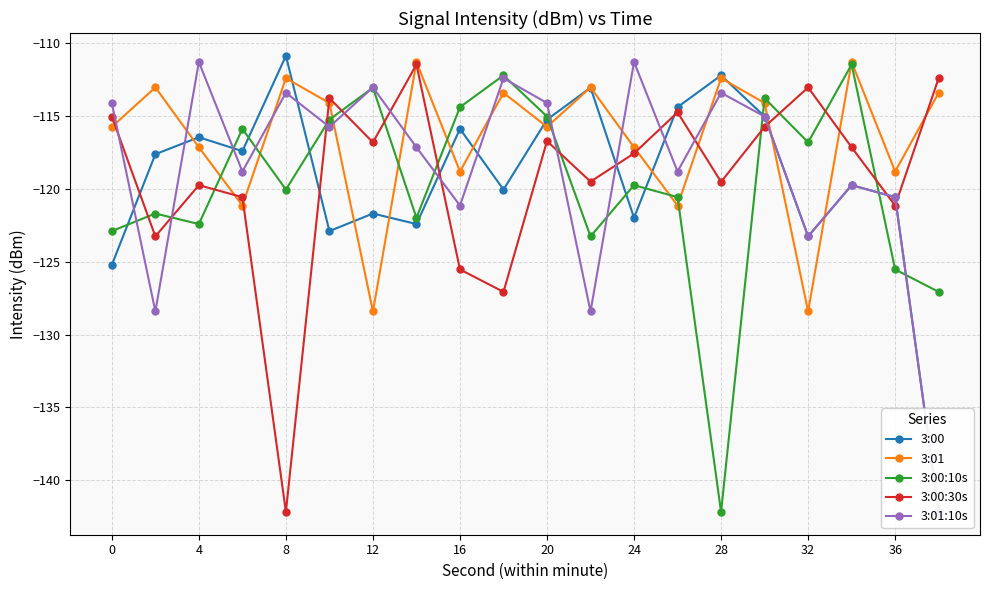

True or false: 3:00:30s has more than 2 points higher than both neighbors.

True